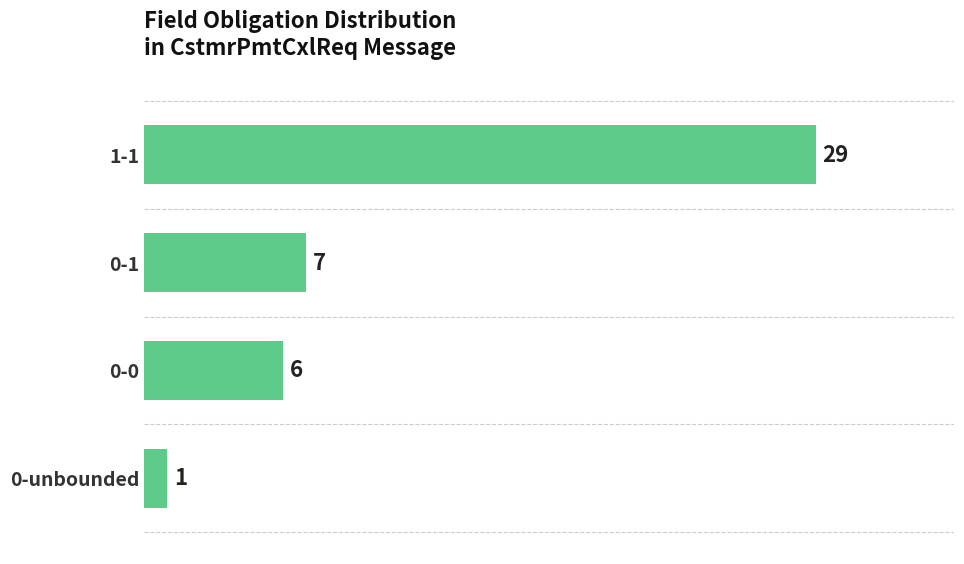

What position from the top is 0-0?

3